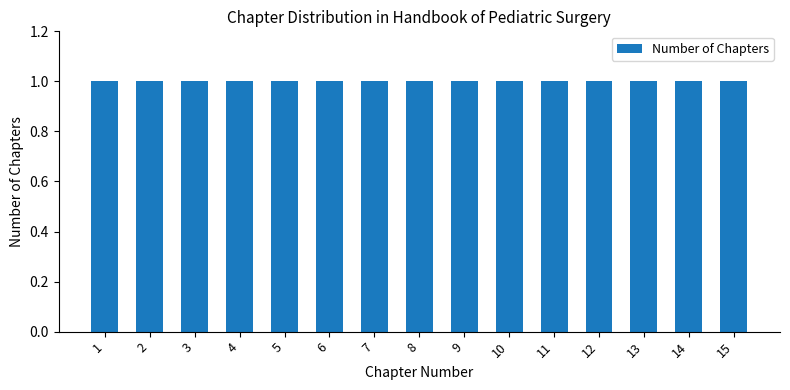

The chart shows a value of 12 at 9. True or false?

False